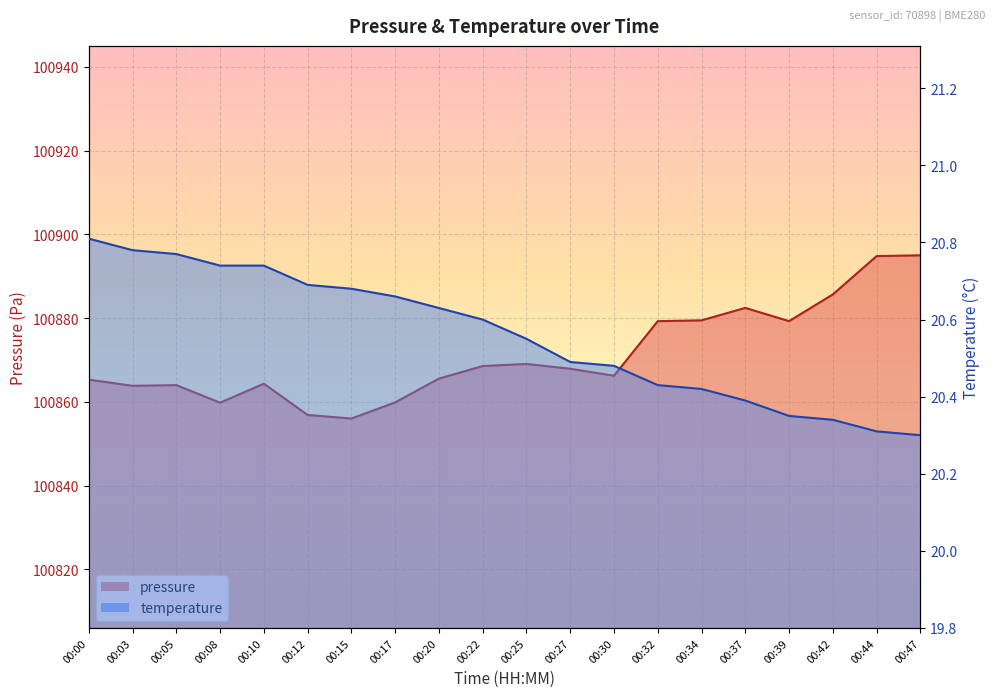

At which label does pressure first exceed 100867?

00:22